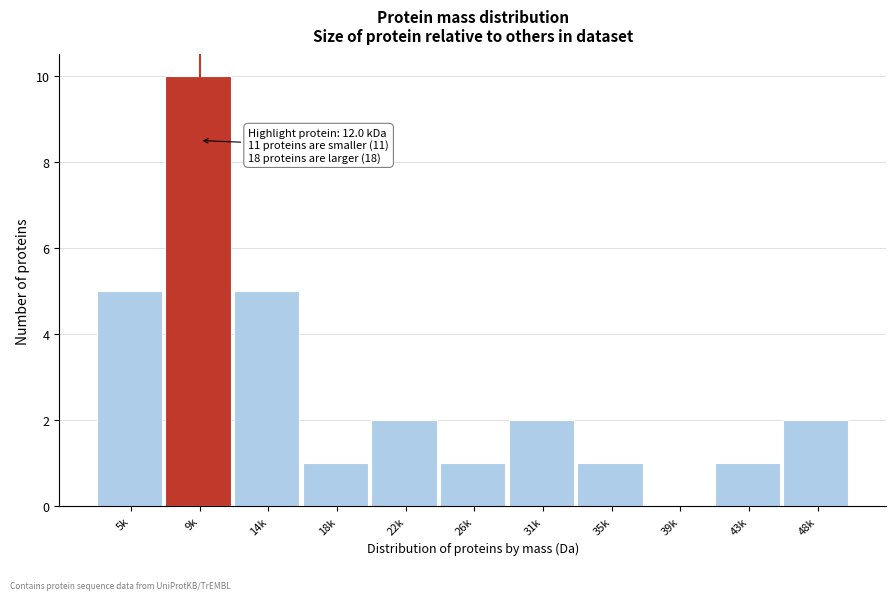

Reading left to right, list all the values displayed in this chart.

5k=5	9k=10	14k=5	18k=1	22k=2	26k=1	31k=2	35k=1	39k=0	43k=1	48k=2